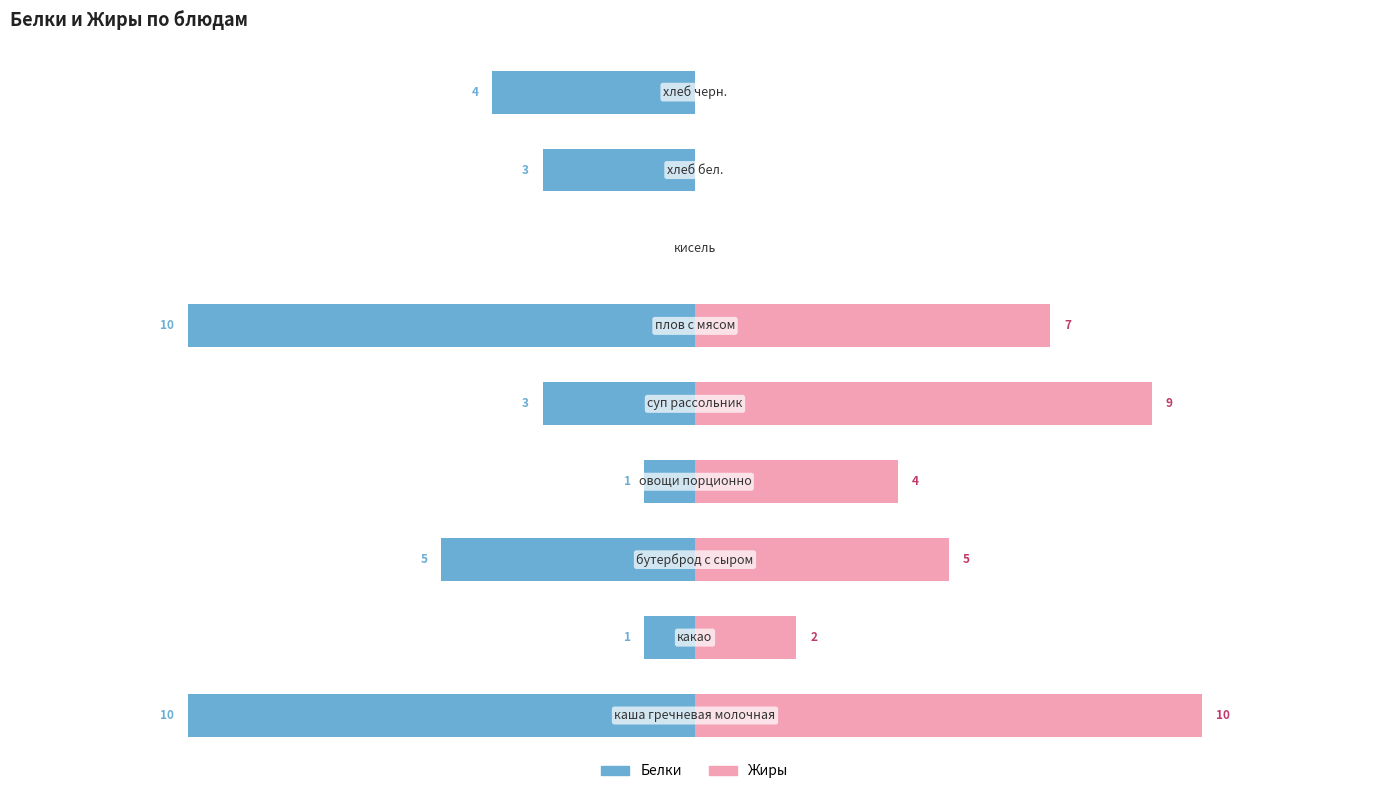

What are all the series names shown in the legend?

Белки, Жиры